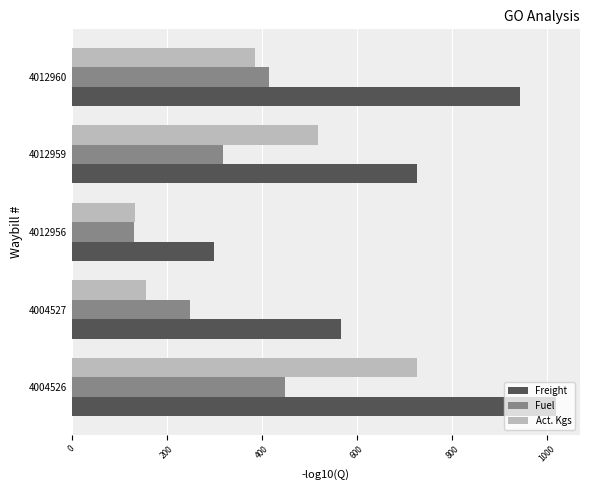

Which series has the largest total across all categories?

Freight